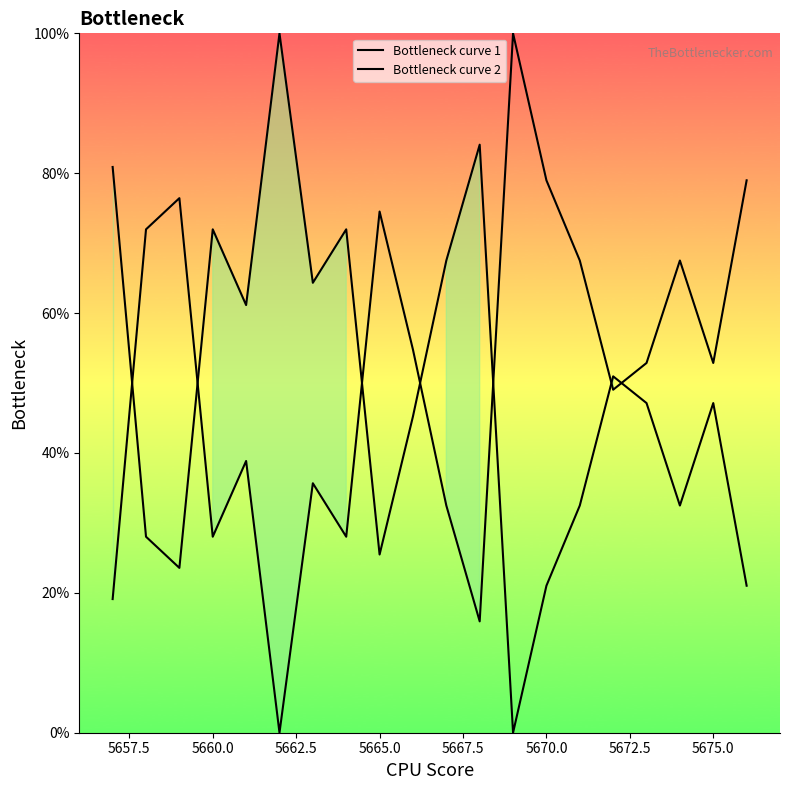

Reading left to right, list all the values displayed in this chart.

Bottleneck curve 1: 19.1	72.0	76.4	28.0	38.9	0.0	35.7	28.0	74.5	54.8	32.5	15.9	100.0	79.0	67.5	49.0	52.9	67.5	52.9	79.0
Bottleneck curve 2: 80.9	28.0	23.6	72.0	61.1	100.0	64.3	72.0	25.5	45.2	67.5	84.1	0.0	21.0	32.5	51.0	47.1	32.5	47.1	21.0